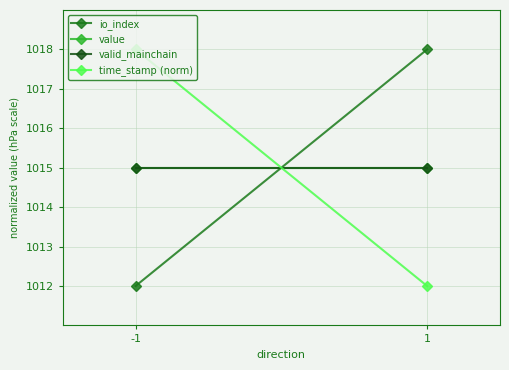

What are all the series names shown in the legend?

io_index, value, valid_mainchain, time_stamp (norm)